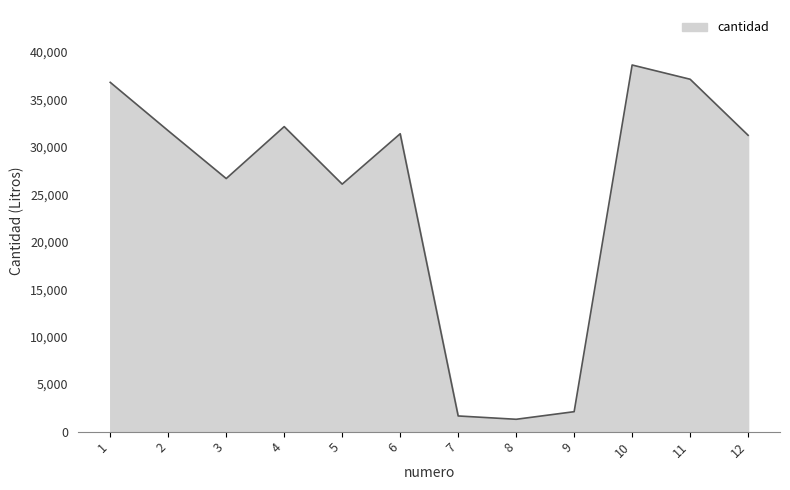

What is the smallest value displayed?

1300